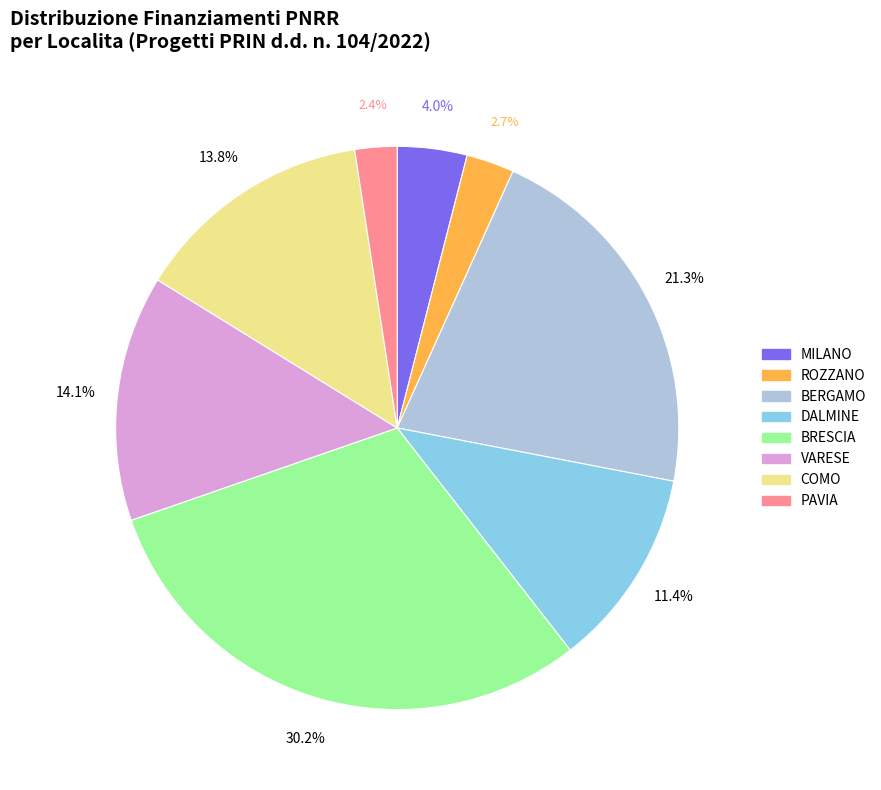

How much of the chart is everything except COMO?

86.2%